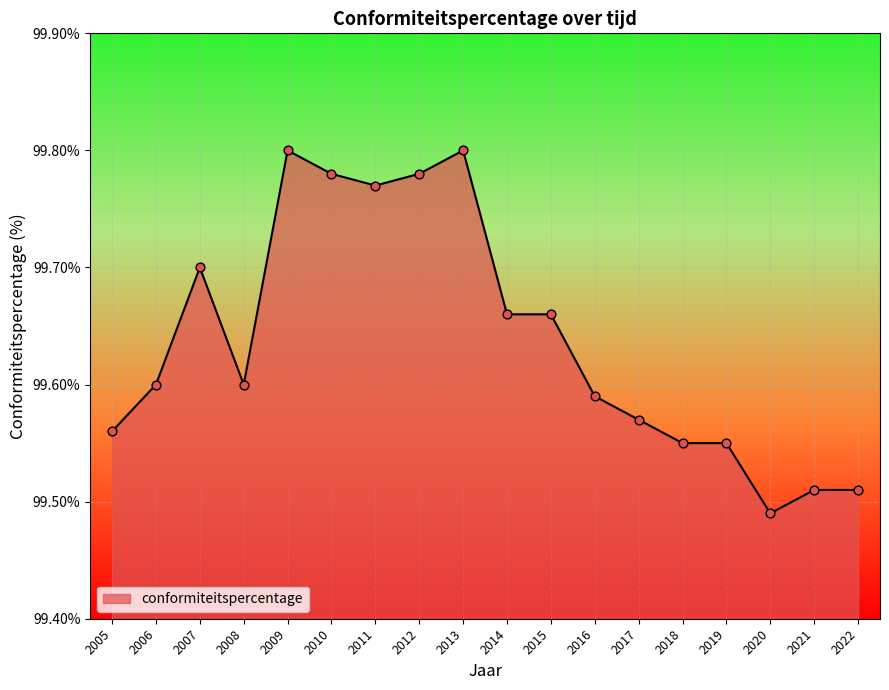

What is the change in value from 2010 to 2016?

-0.2